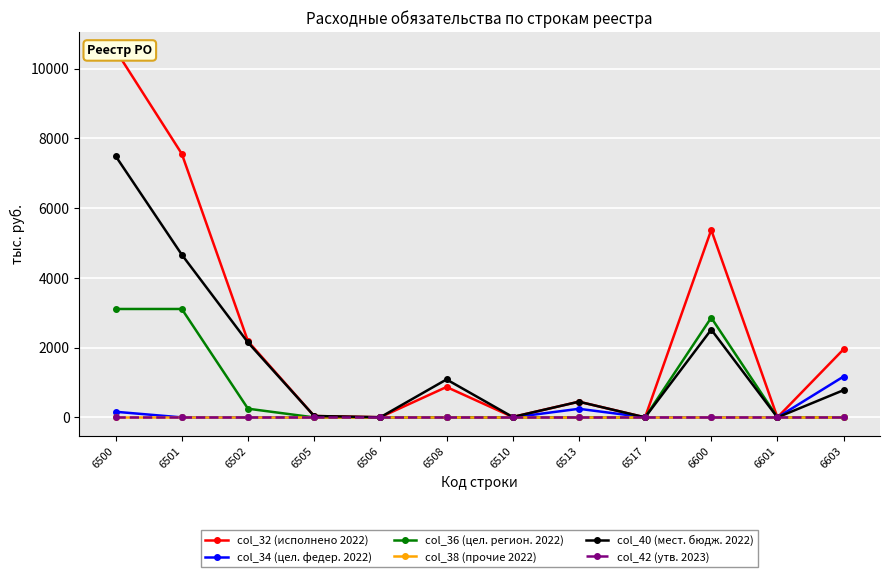

List the series in order of their peak value, highest first.

col_32 (исполнено 2022), col_40 (мест. бюдж. 2022), col_36 (цел. регион. 2022), col_34 (цел. федер. 2022), col_38 (прочие 2022), col_42 (утв. 2023)